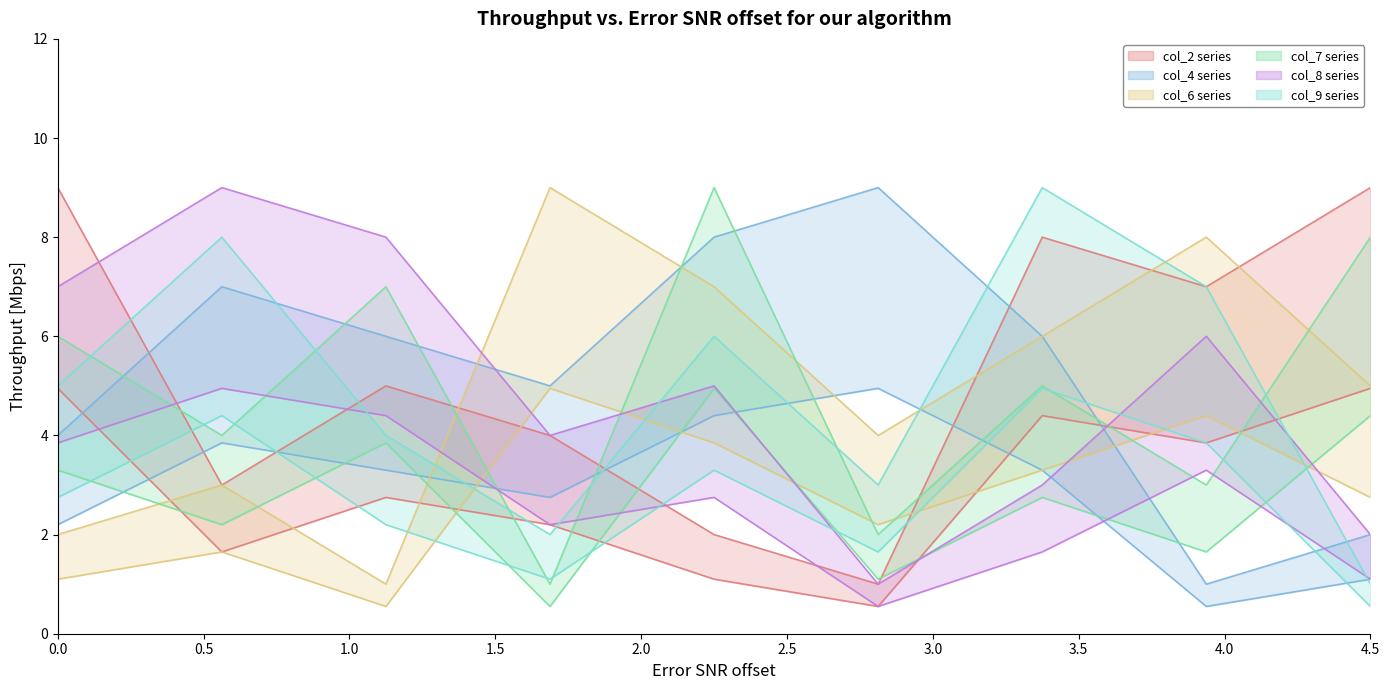

How many values in the col_6 series exceed 5?

4